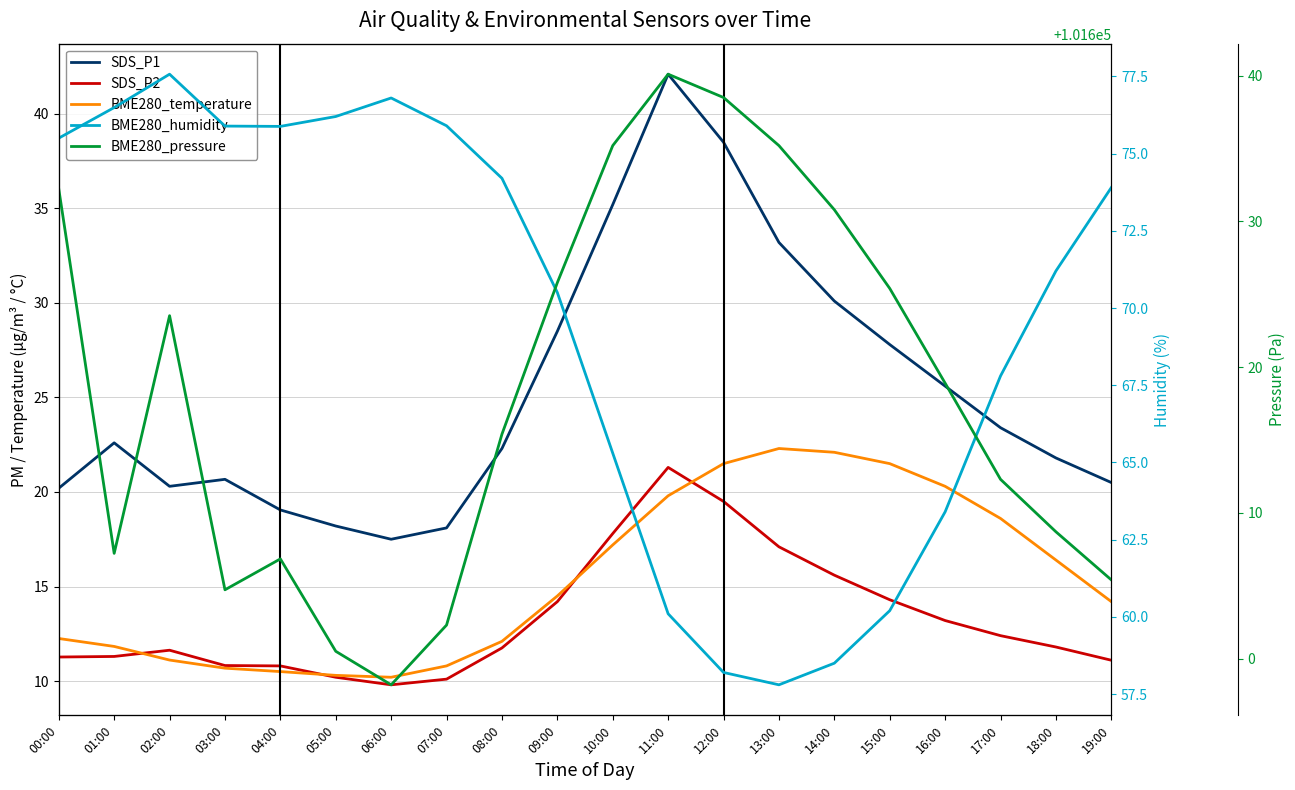

True or false: BME280_pressure and SDS_P1 intersect in this chart.

False